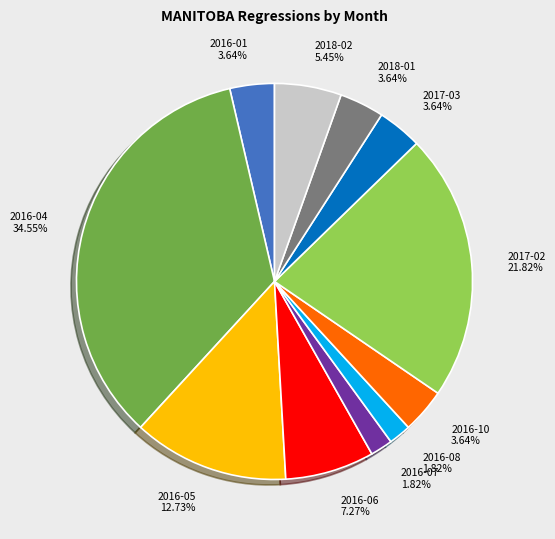

Is there any slice that represents more than half of the pie?

No